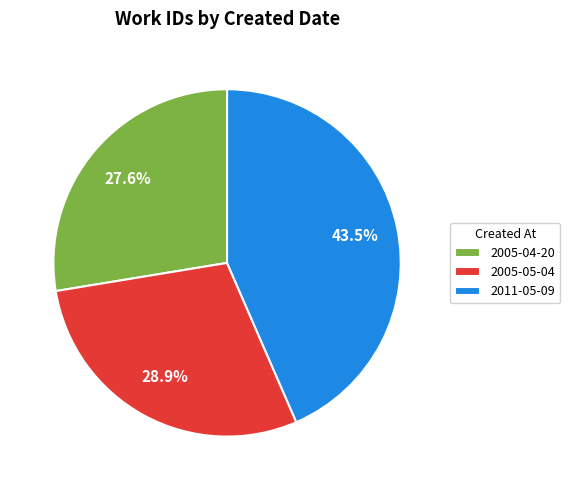

Is 2005-04-20 the majority of the pie?

No